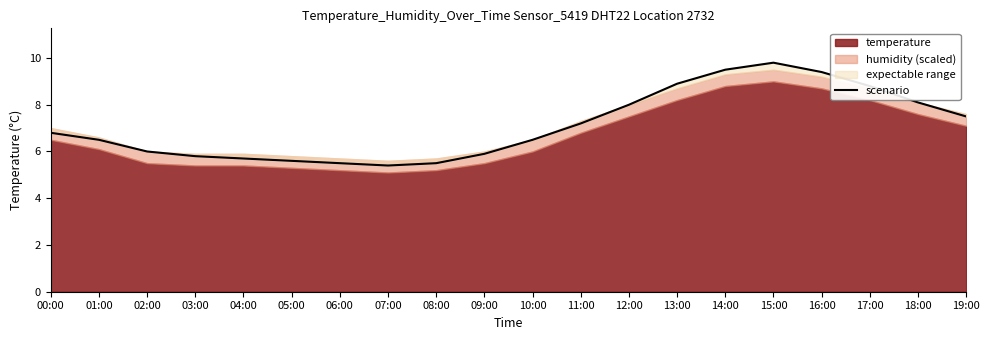

What is the label of the 6th point from the right?

14:00